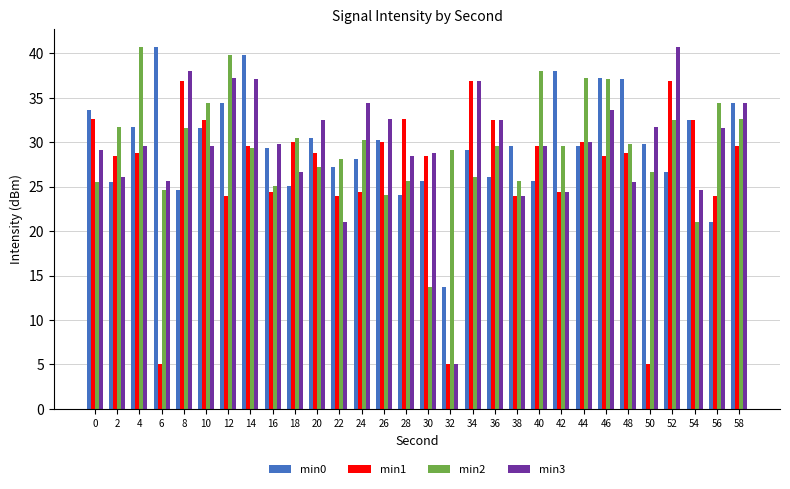

How many bars are there in total?

120